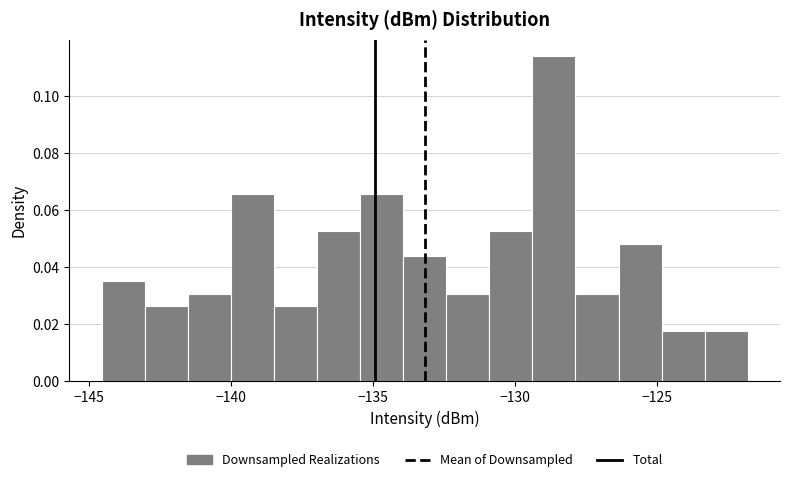

Around what value on the x-axis is the tallest bar? Give the approximate position of its centre, as read against the axis.

-128.5